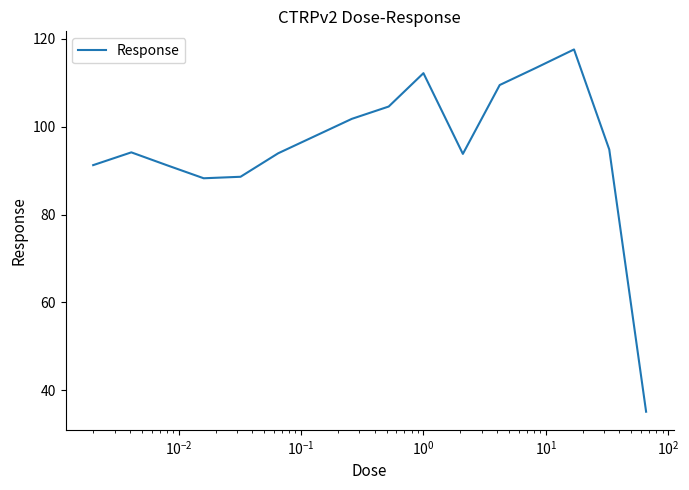

What is the difference between the second highest and minimum values?

78.3